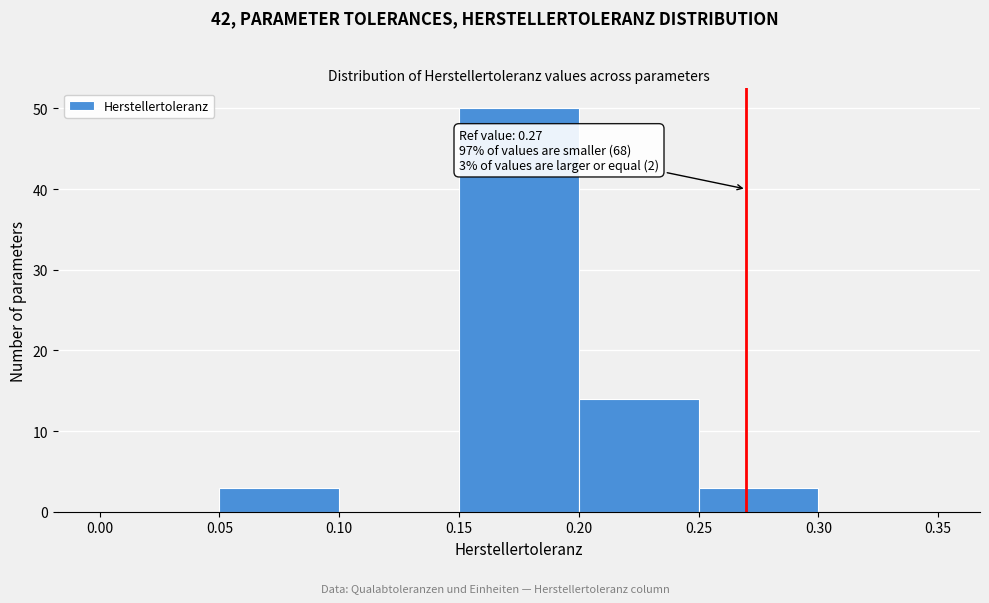

Which range on the x-axis has the tallest bar?

0.15 to 0.20